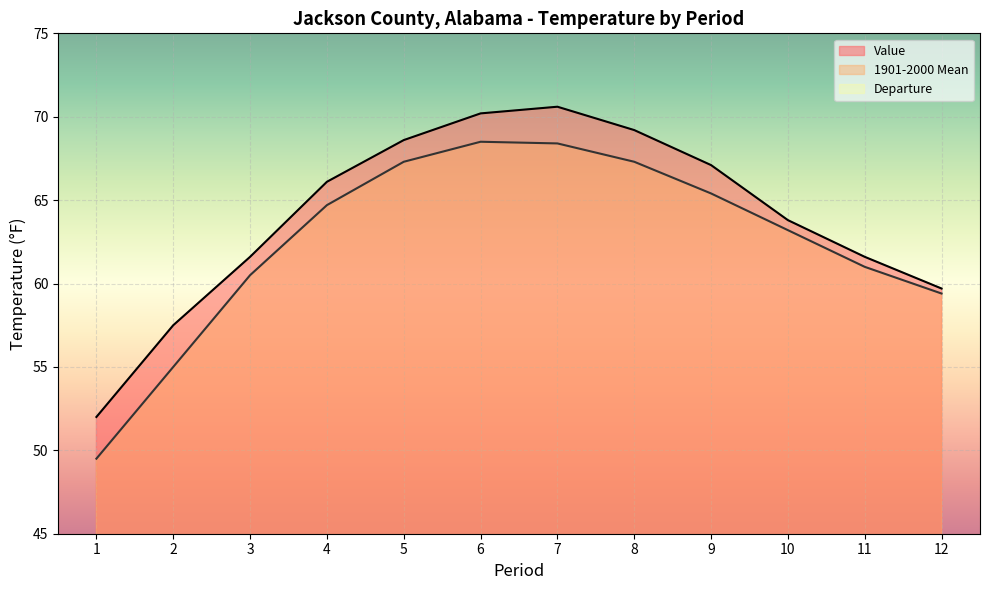

Is it true that Departure equals 0.6 at 11?

True